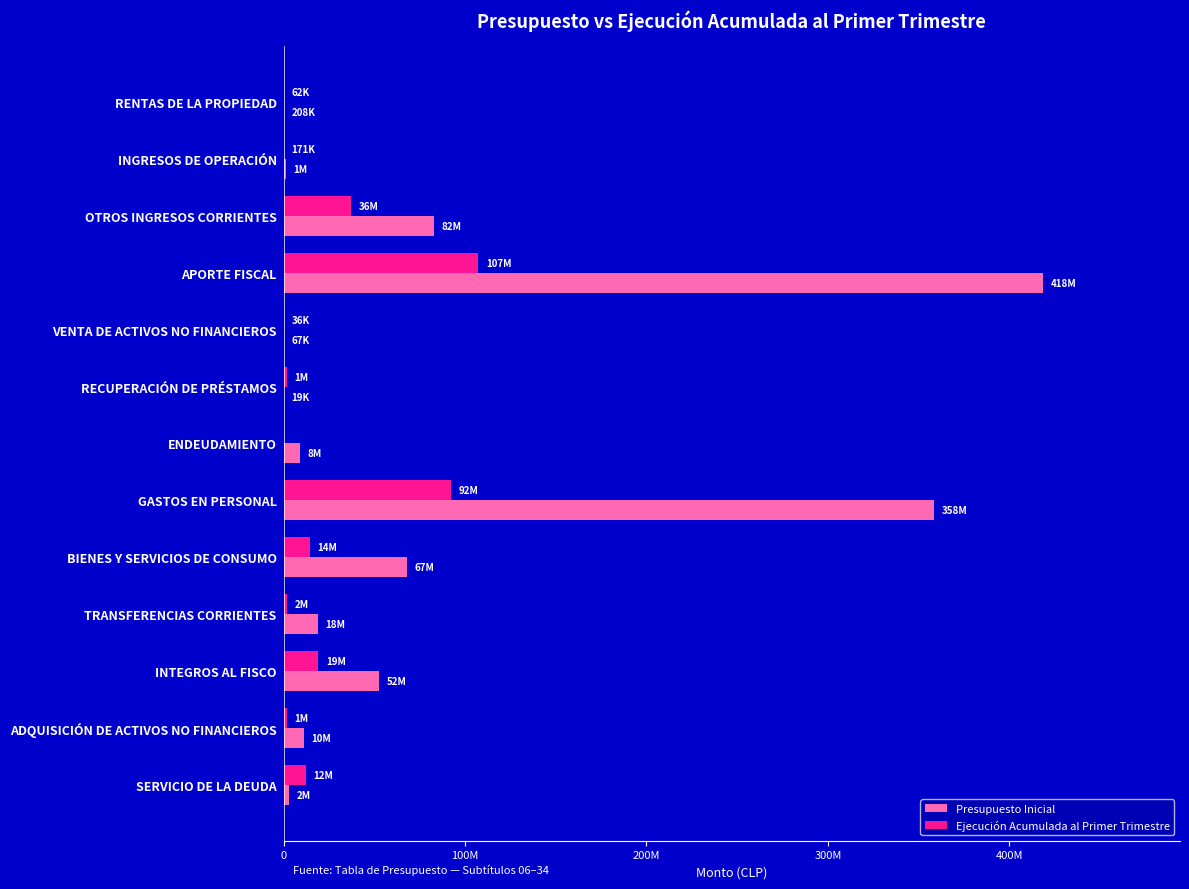

What are all the series names shown in the legend?

Presupuesto Inicial, Ejecución Acumulada al Primer Trimestre